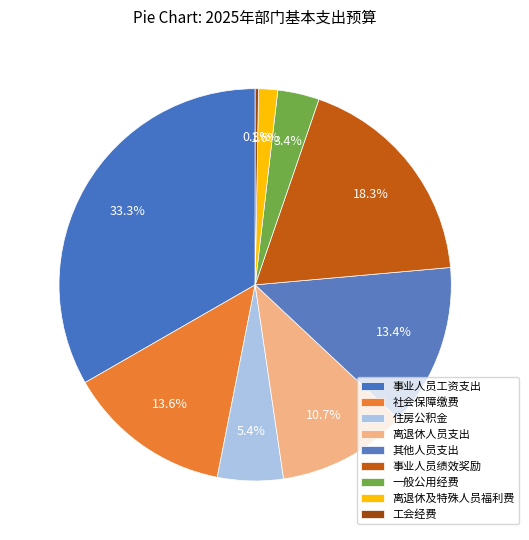

Does any single category account for the majority?

No